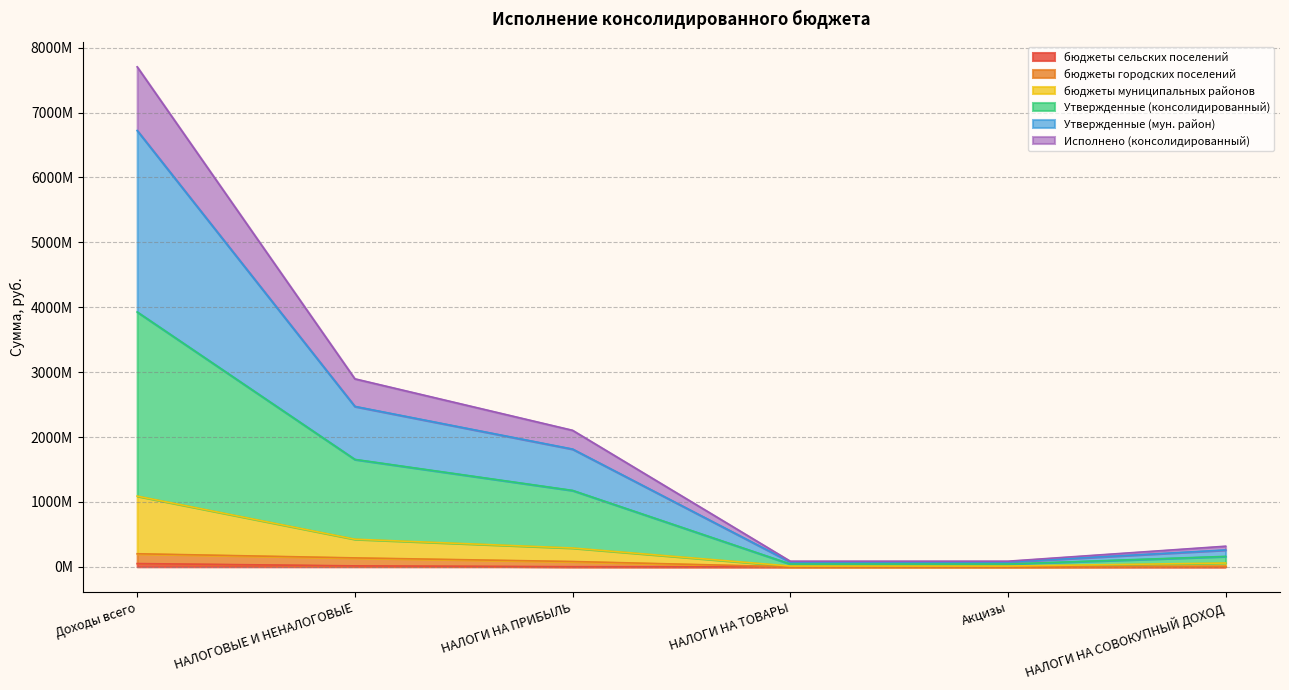

How many categories are shown in the chart?

6